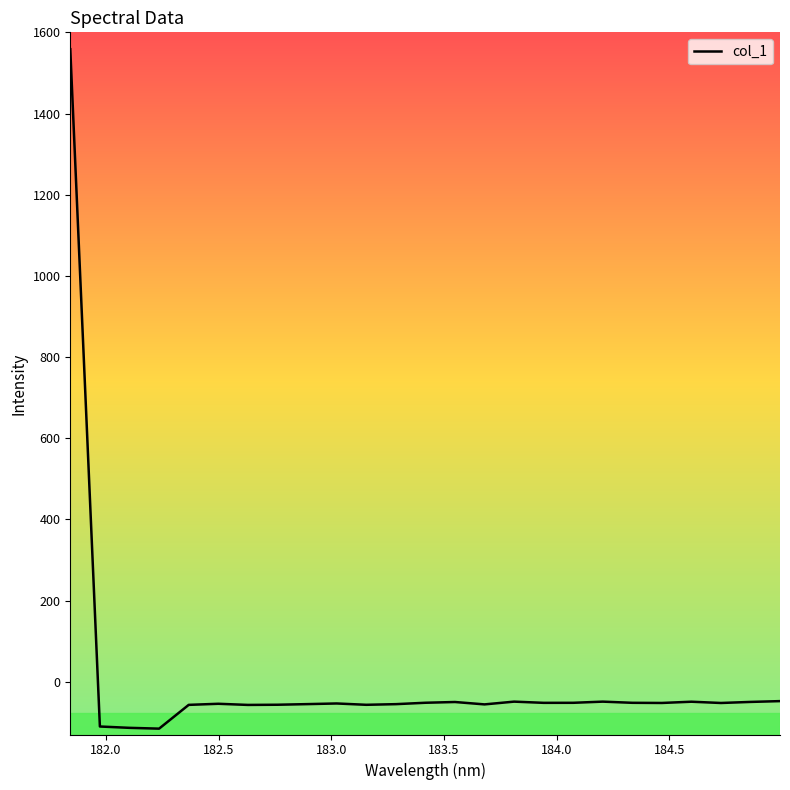

What is the difference between the maximum and minimum values?

1674.0